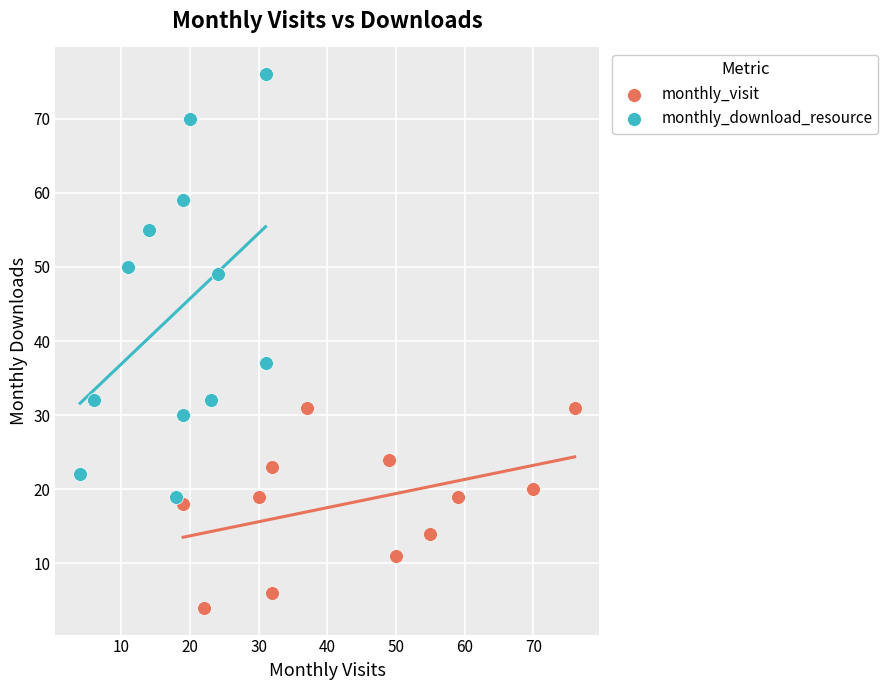

What are all the series names shown in the legend?

monthly_visit, monthly_download_resource